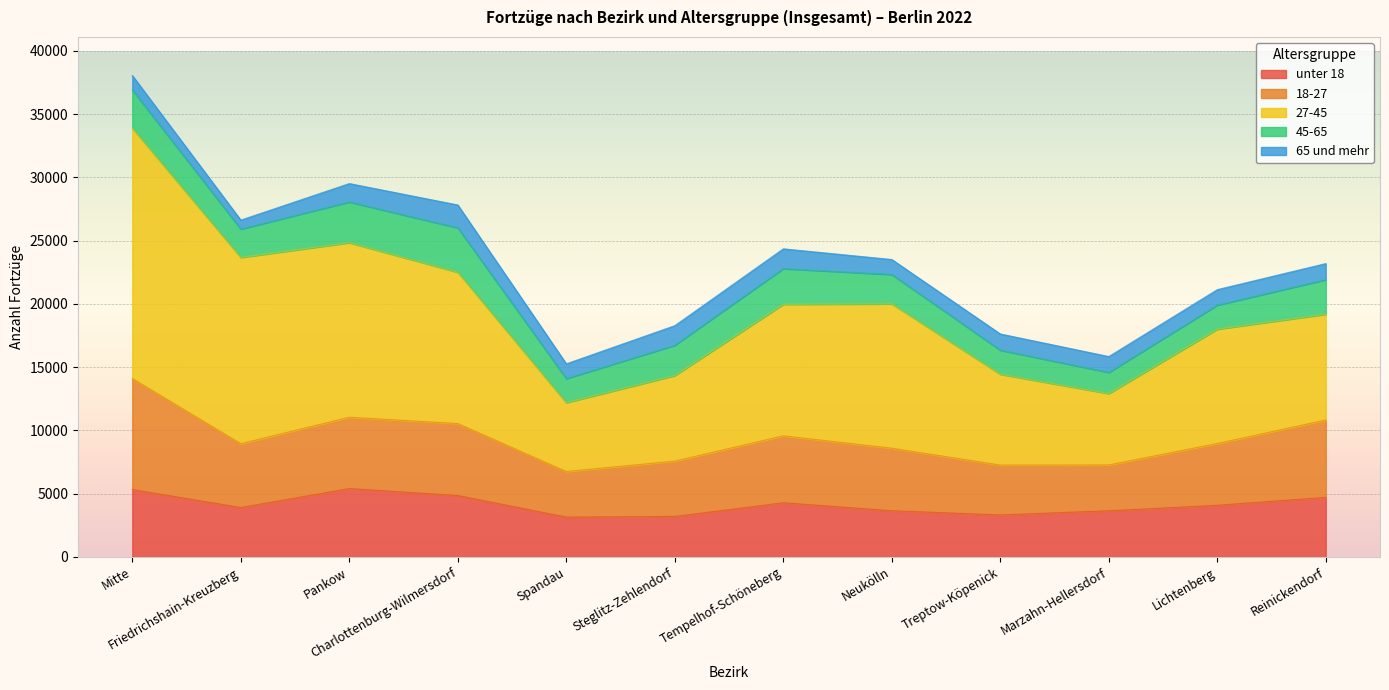

List the labels in order of 65 und mehr value, largest first.

Charlottenburg-Wilmersdorf, Tempelhof-Schöneberg, Steglitz-Zehlendorf, Pankow, Treptow-Köpenick, Reinickendorf, Marzahn-Hellersdorf, Lichtenberg, Neukölln, Spandau, Mitte, Friedrichshain-Kreuzberg